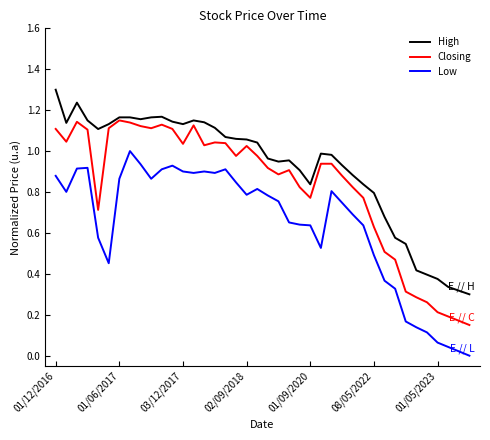

How many lines are shown in the chart?

3